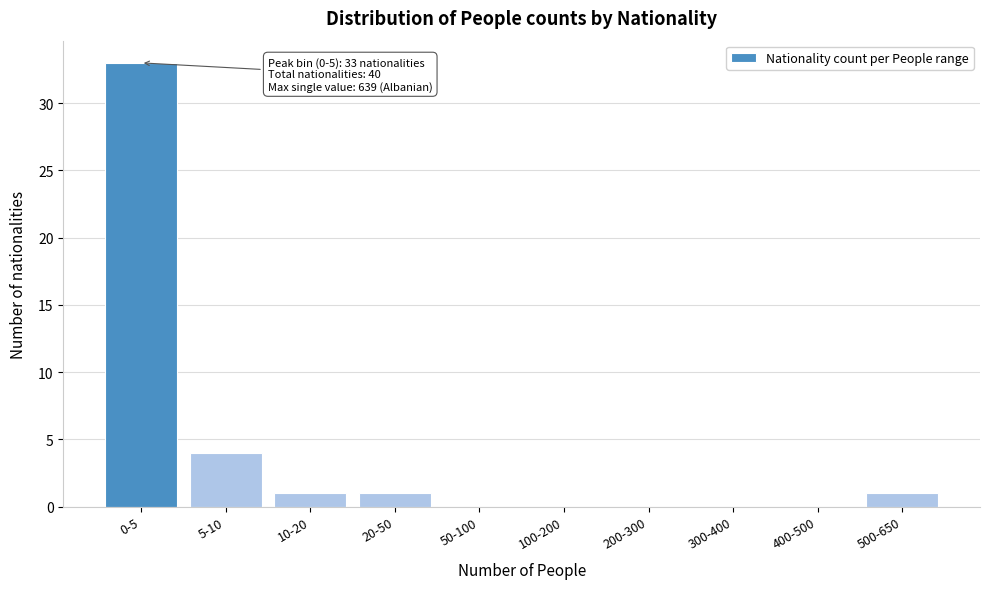

Reading left to right, extract all data points from this chart.

0-5=33	5-10=4	10-20=1	20-50=1	50-100=0	100-200=0	200-300=0	300-400=0	400-500=0	500-650=1